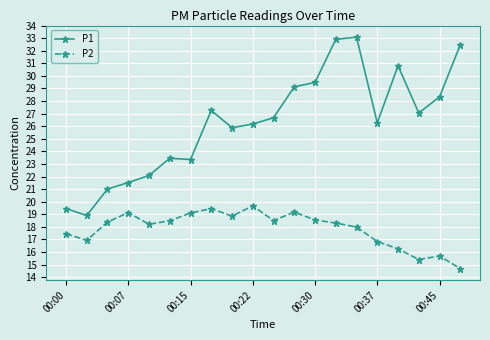

True or false: P2 has more than 0 interior local peaks.

True